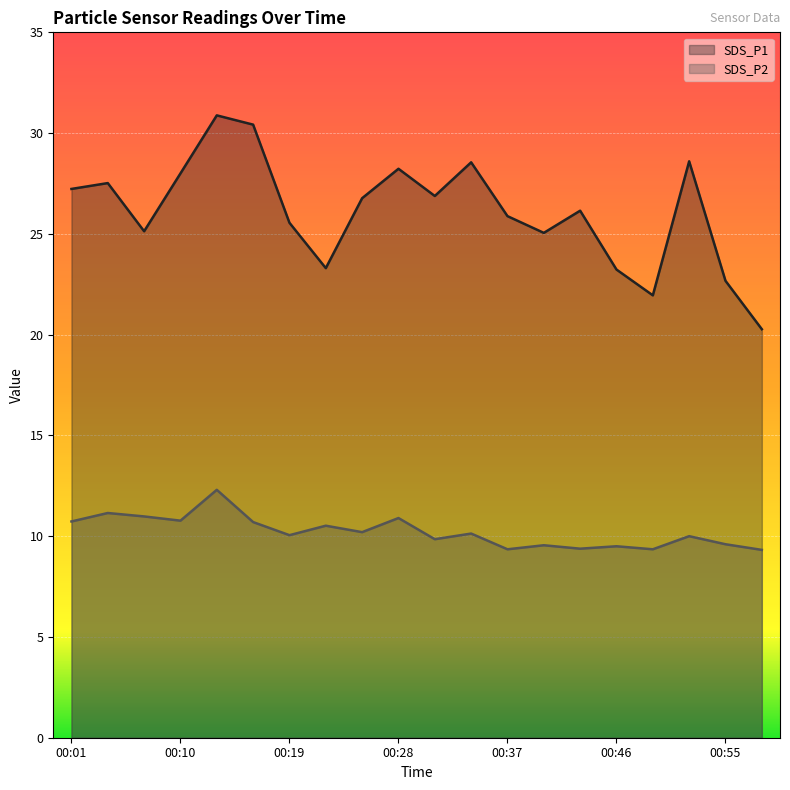

What is the total value across all series at 00:43?

35.5